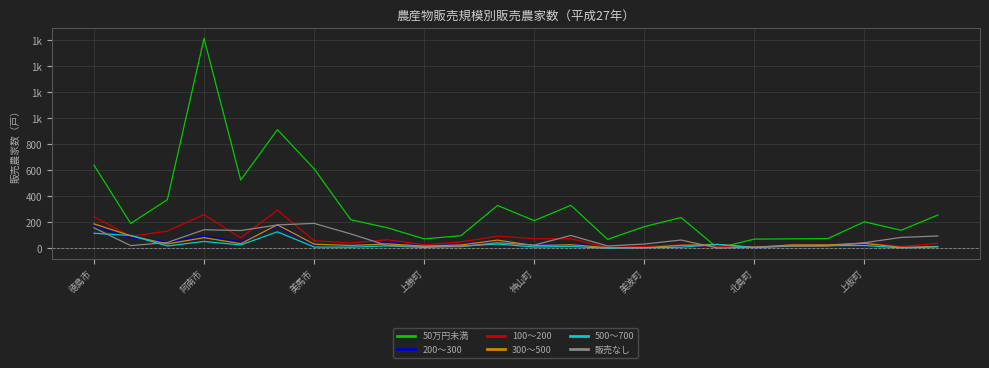

What is the label of the 10th point from the right?

14